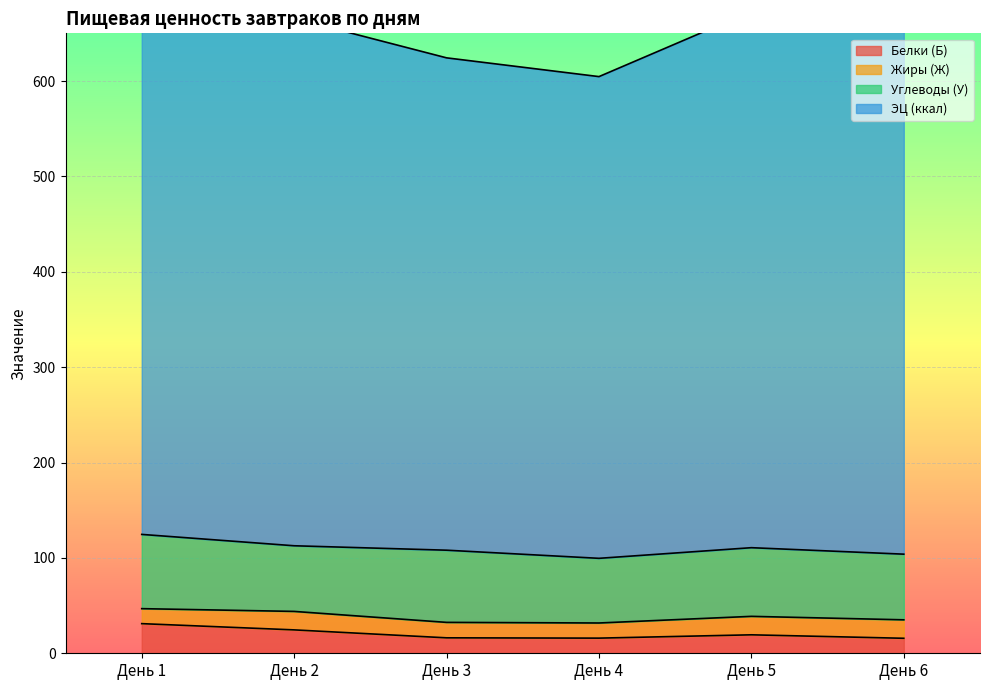

True or false: Белки (Б) has a value of 16.2 at День 3.

True